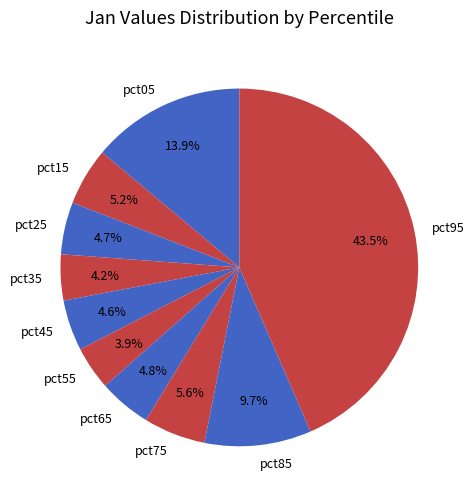

Is pct35 the majority of the pie?

No